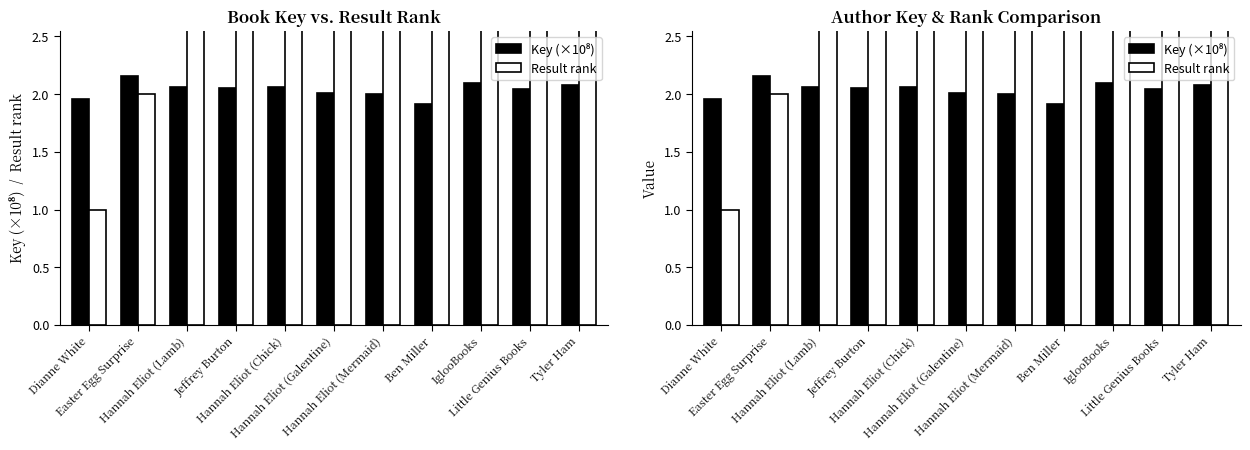

What is the label of the 7th bar from the right?

Hannah Eliot (Chick)